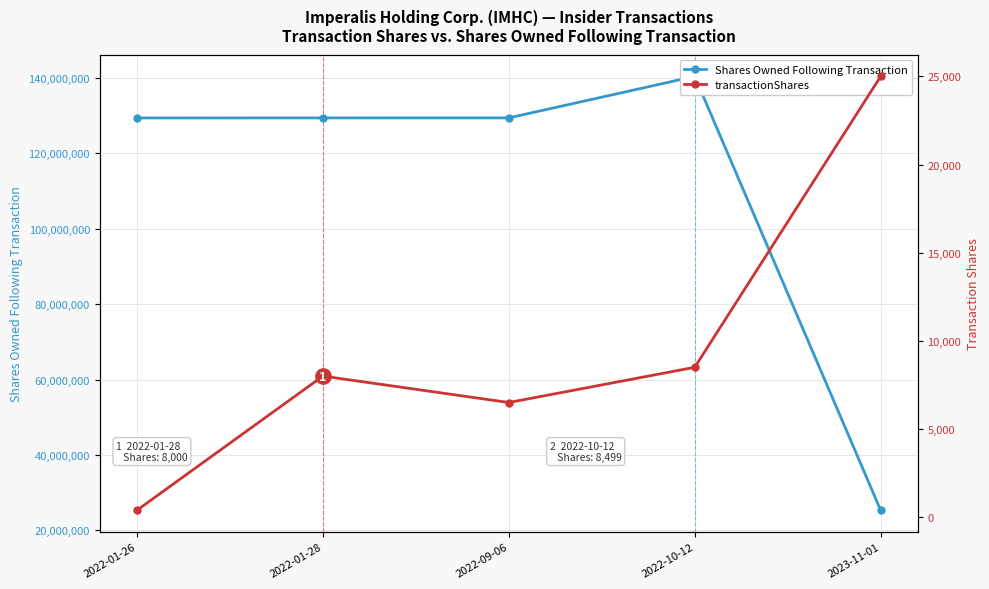

How many interior local valleys does the transactionShares series have?

1